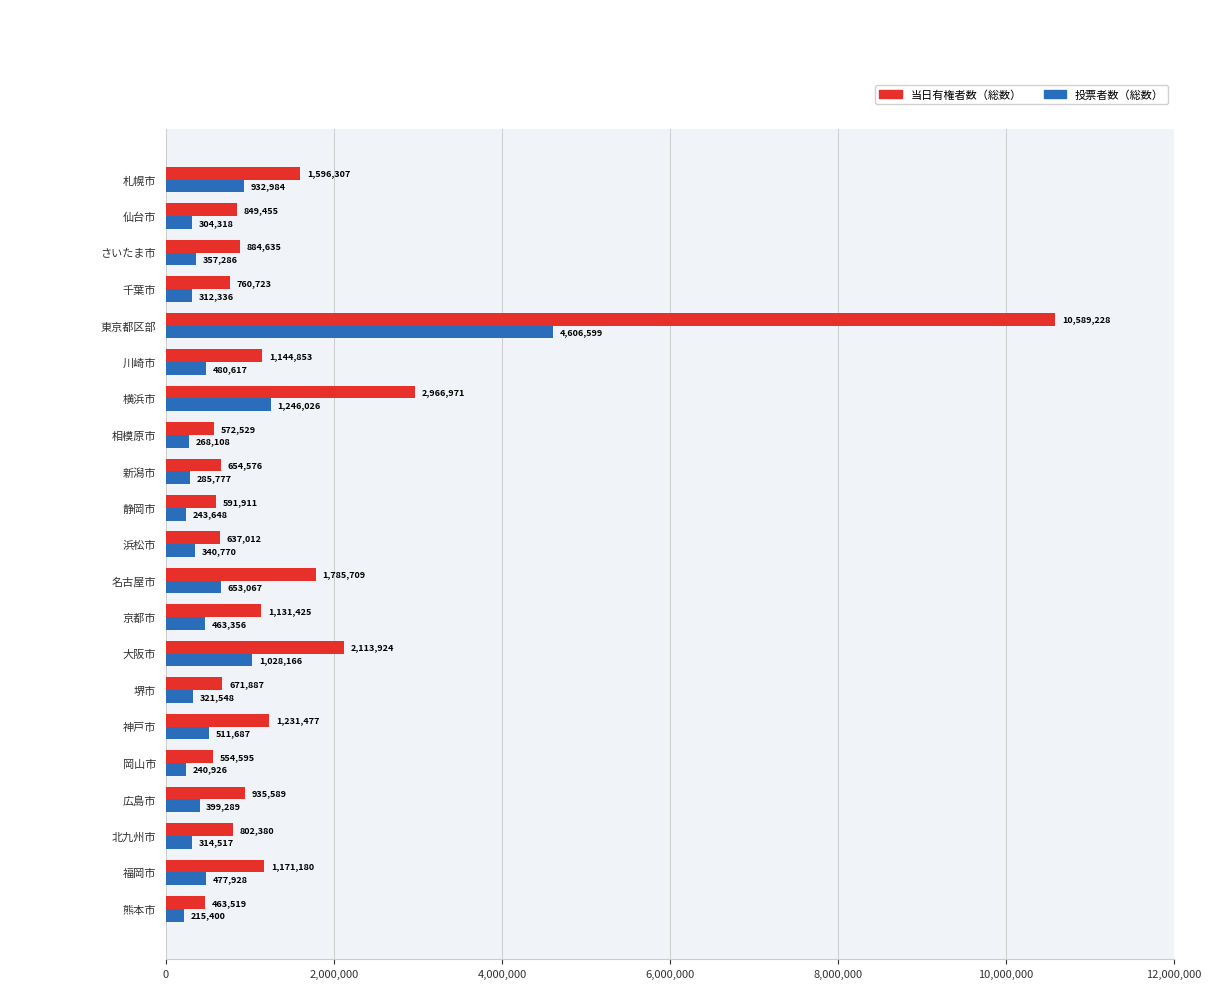

Is it true that 当日有権者数（総数） equals 1219529 at 大阪市?

False